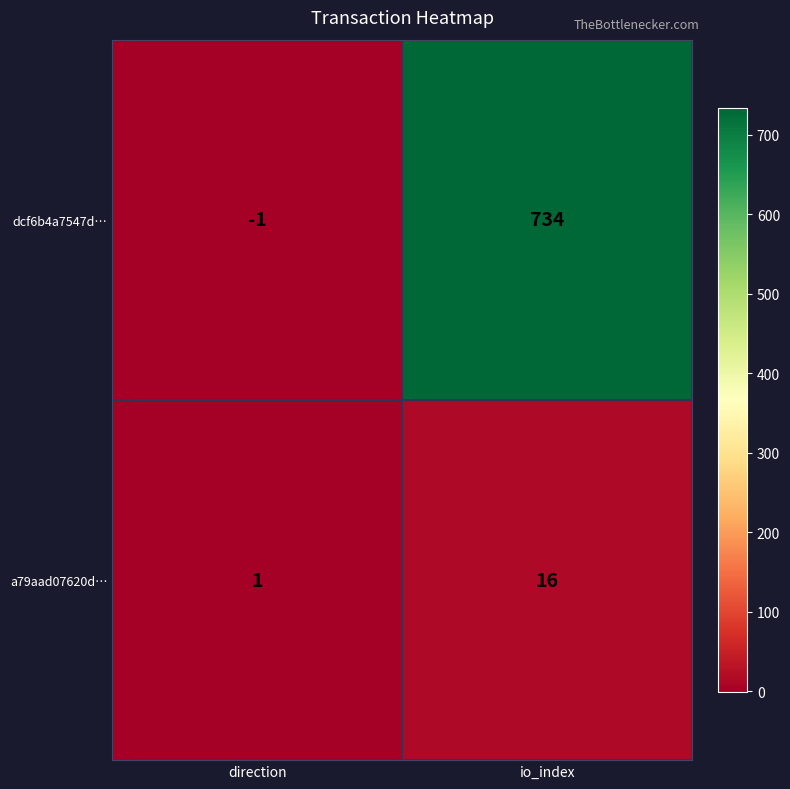

At which category does the chart reach its minimum across all series?

direction